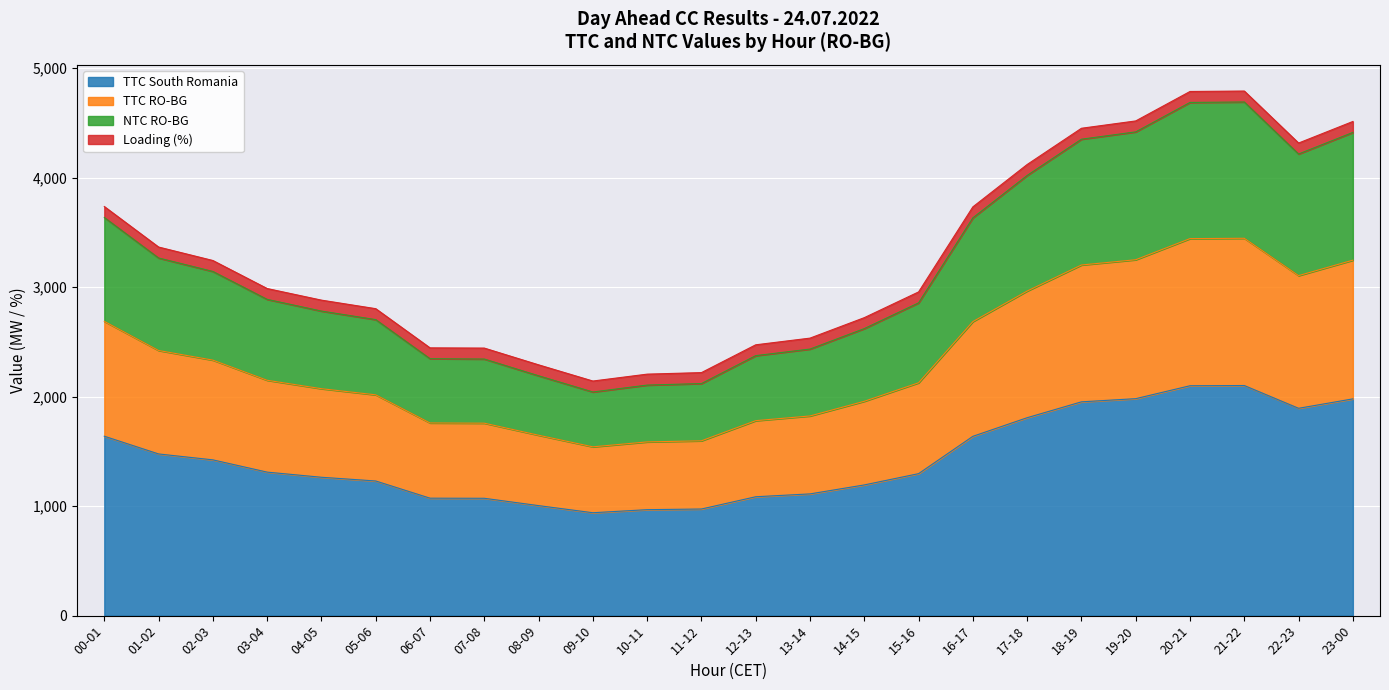

What is the highest value of the TTC South Romania series?

2102